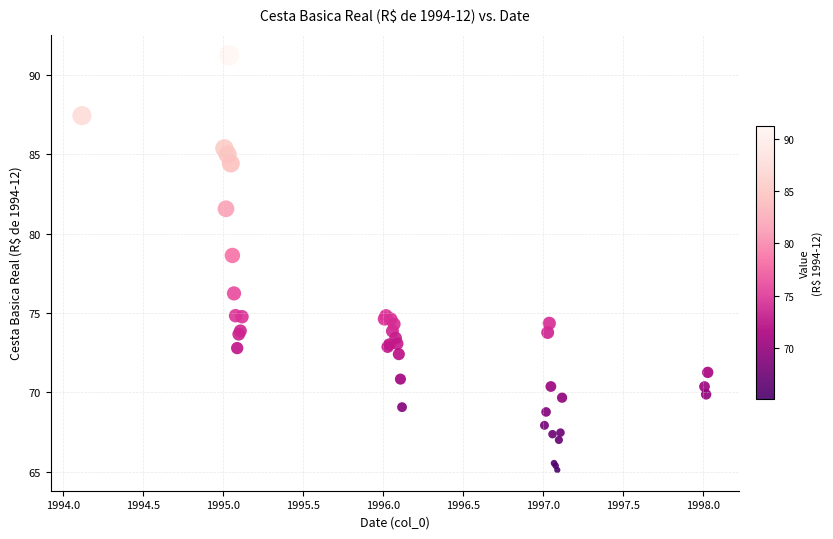

What Y value in the scatter plot is closest to 78?

78.6